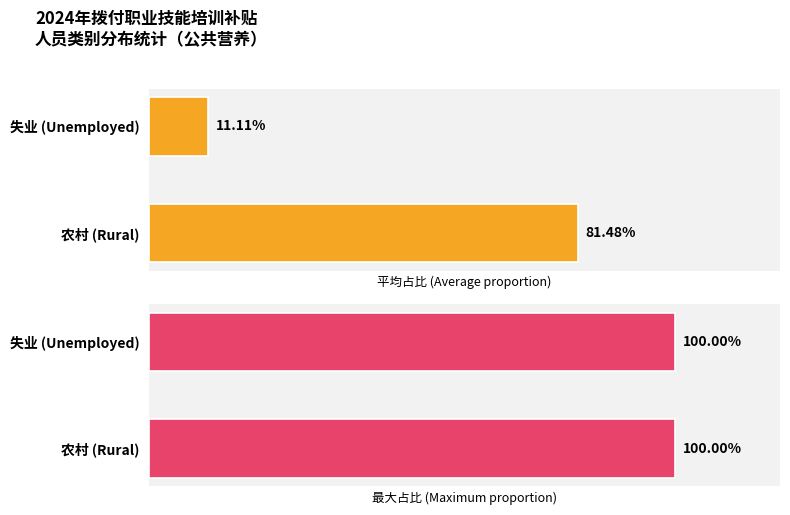

Which series has the widest spread of values?

平均占比 (Average proportion)